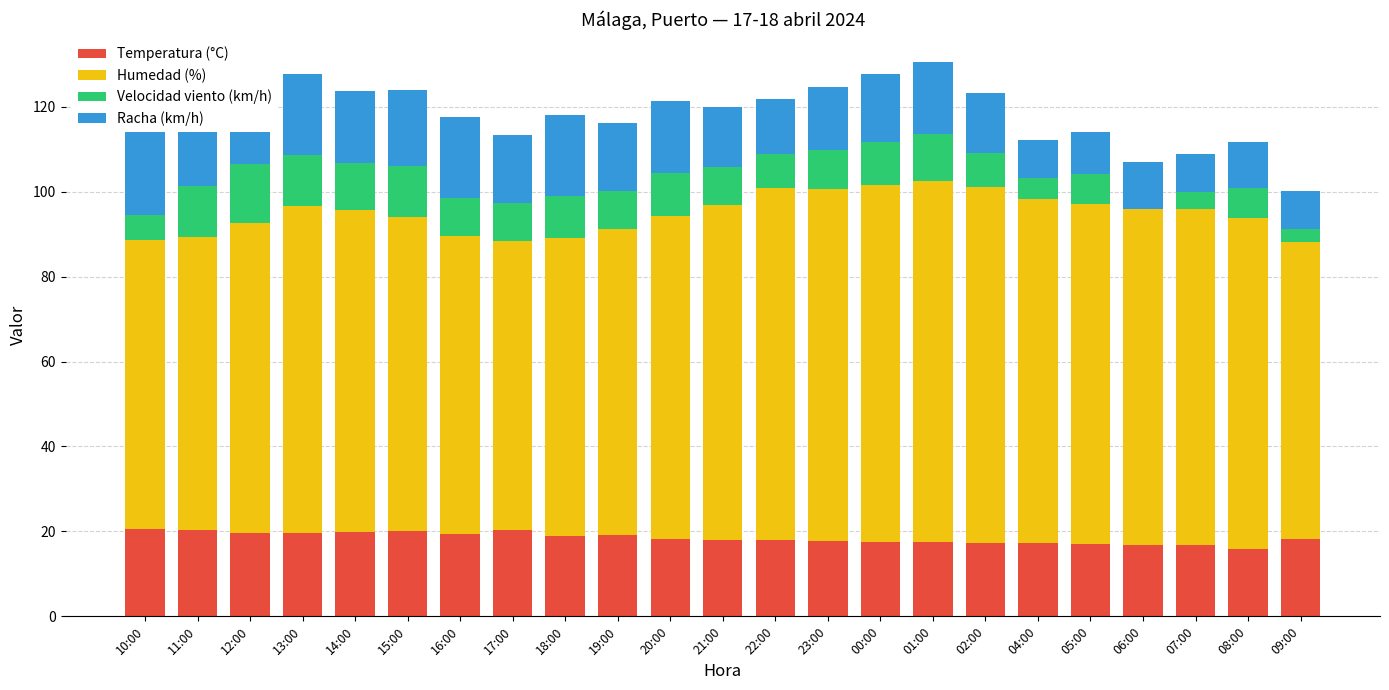

At which category does the chart reach its minimum across all series?

06:00